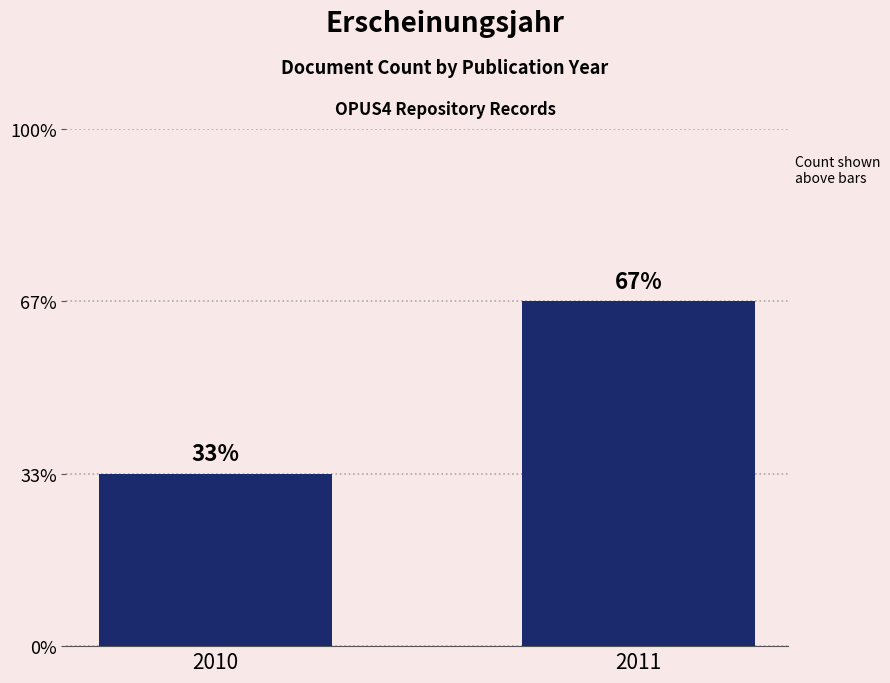

True or false: the data shows 1 at 2011.

False